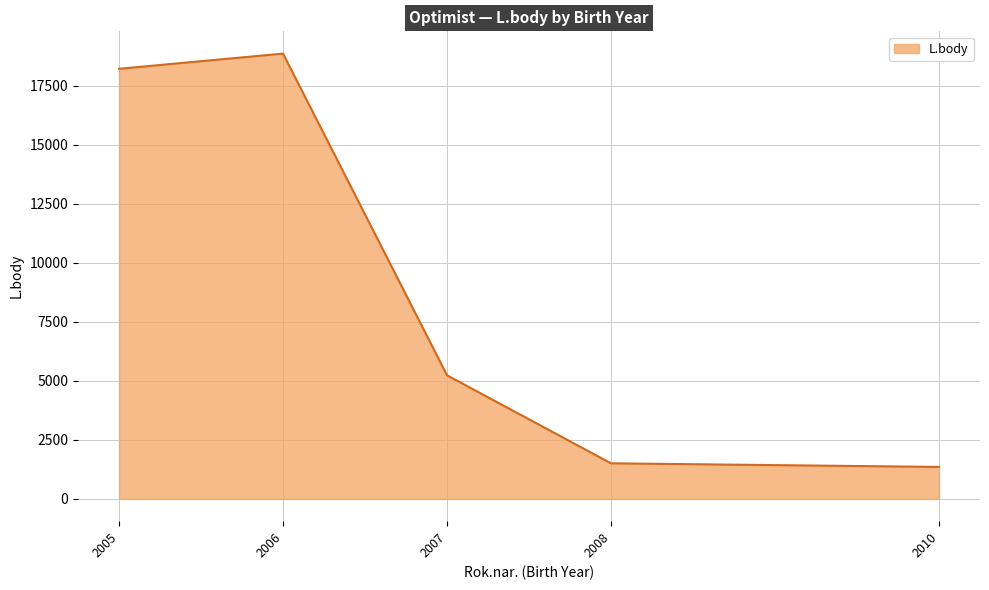

Where is the first local maximum?

2006